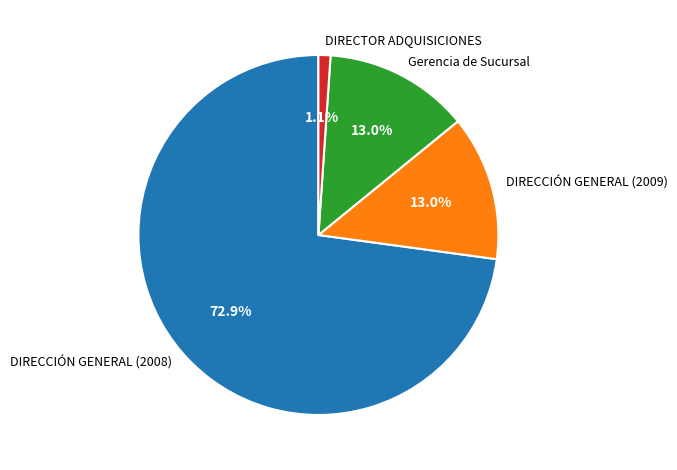

Approximately how many times larger is the value at DIRECCIÓN GENERAL (2008) compared to DIRECCIÓN GENERAL (2009)?

5.6